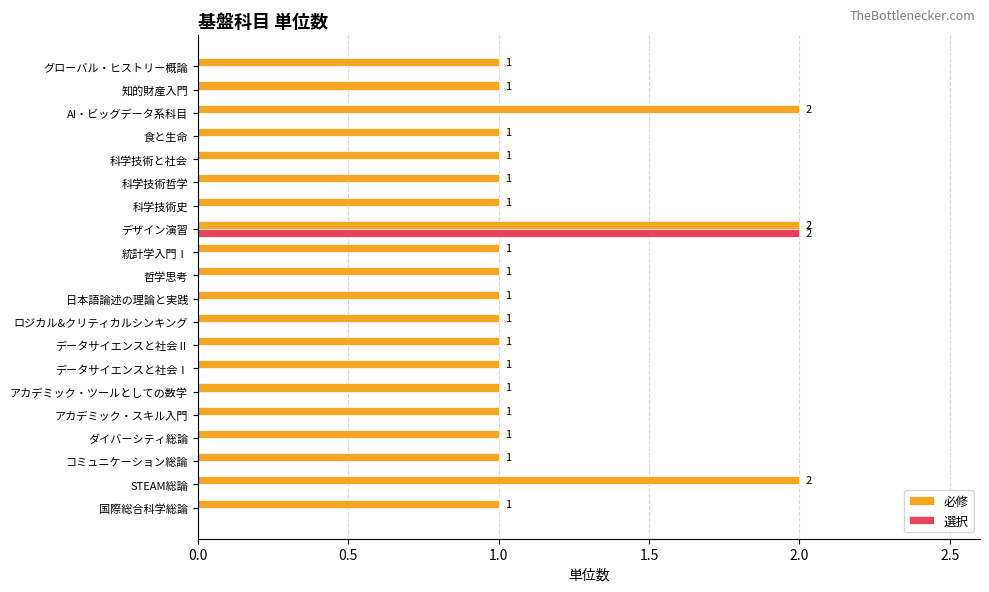

How many series are shown in this chart?

2